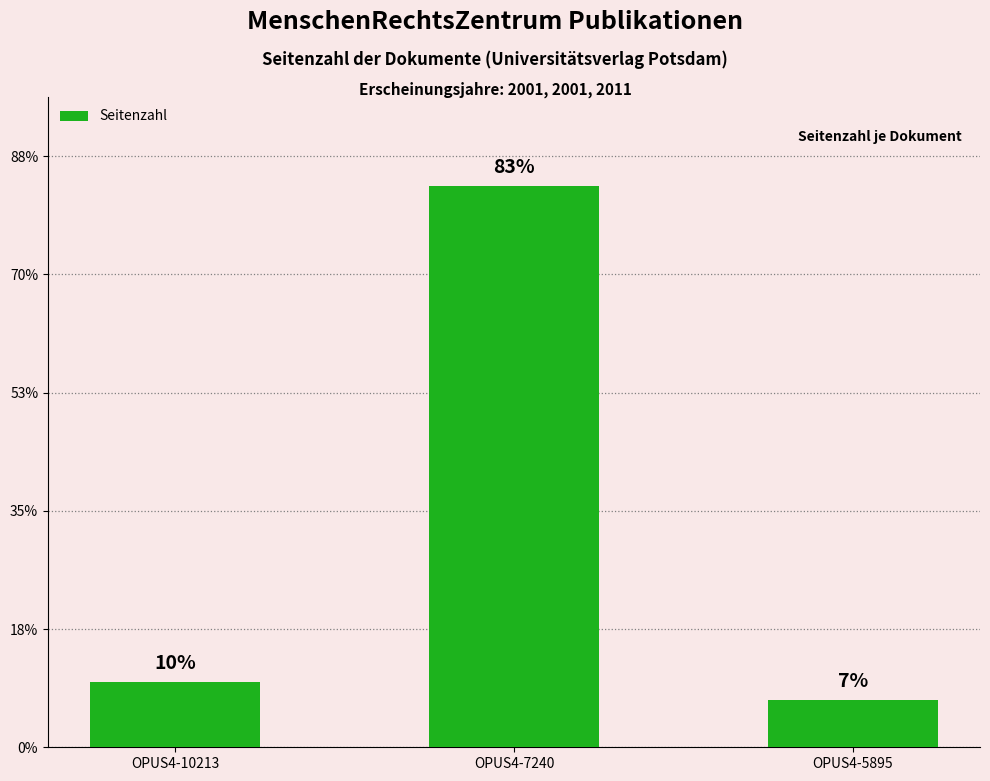

Which has a higher value, OPUS4-5895 or OPUS4-10213?

OPUS4-10213